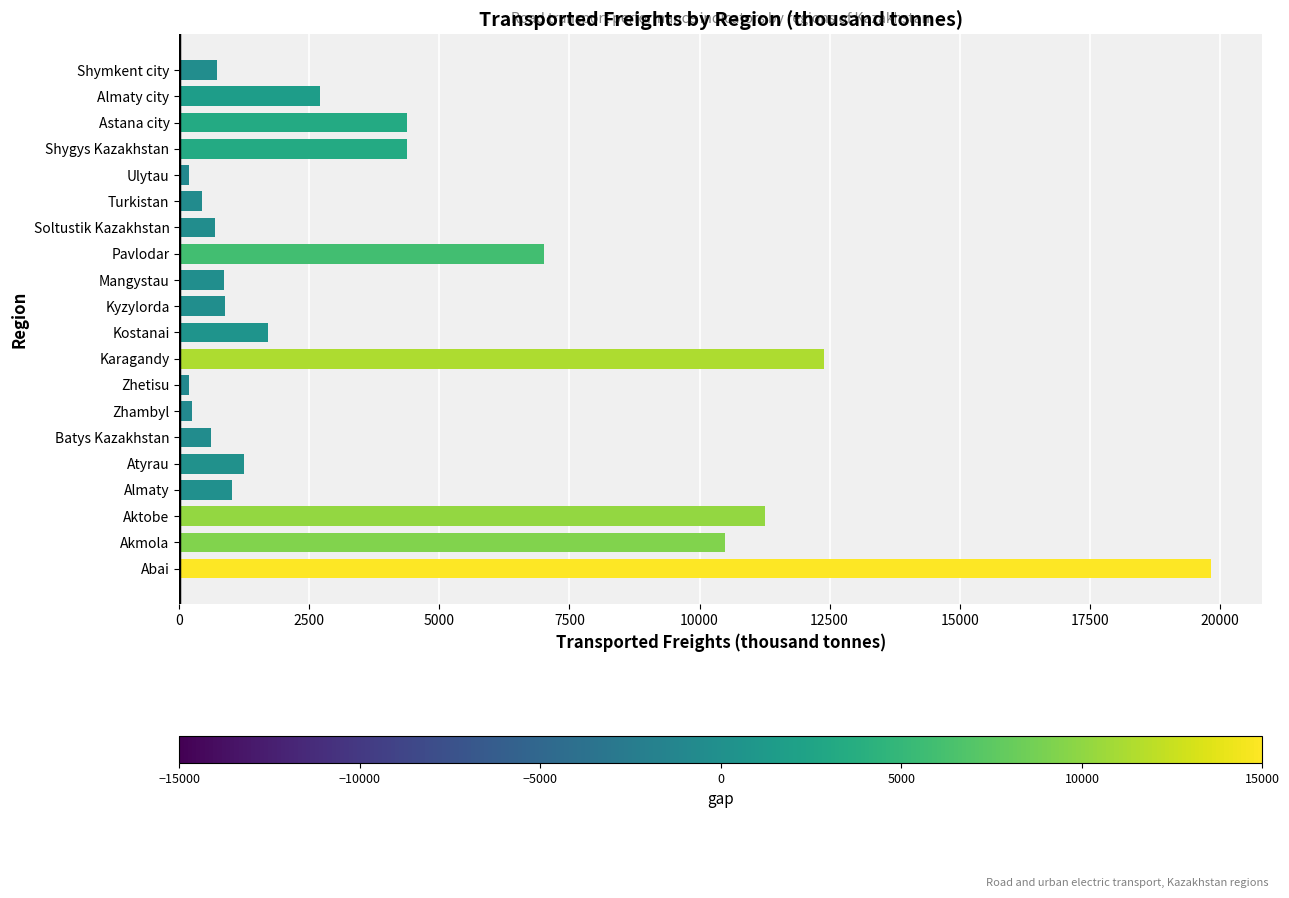

How many values are below 1240?

10